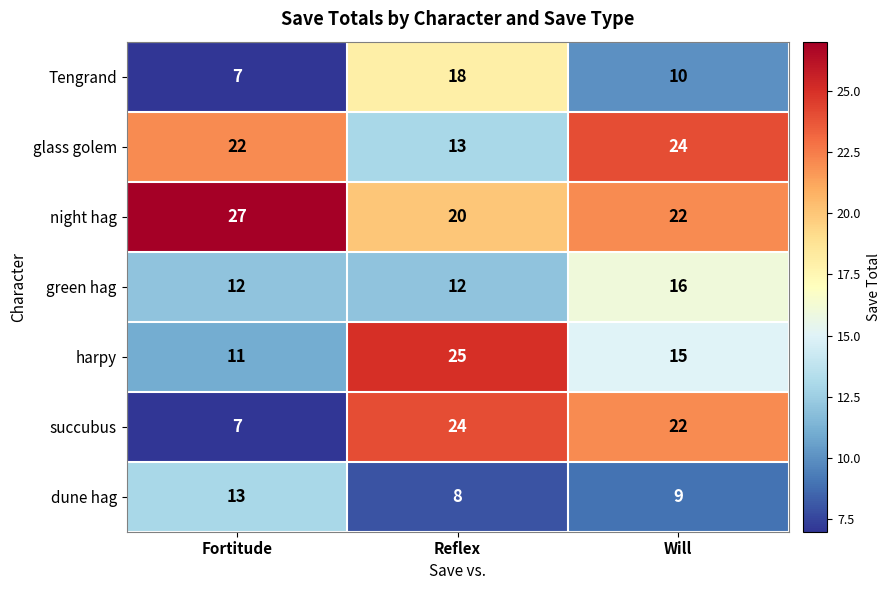

What is the average value of the dune hag series?

10